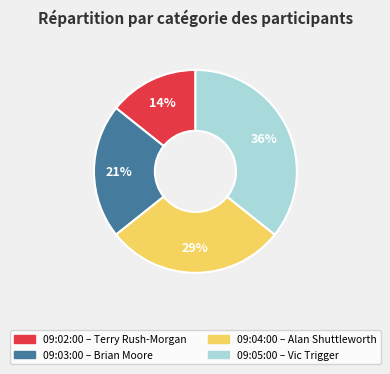

Is there any slice that represents more than half of the pie?

No